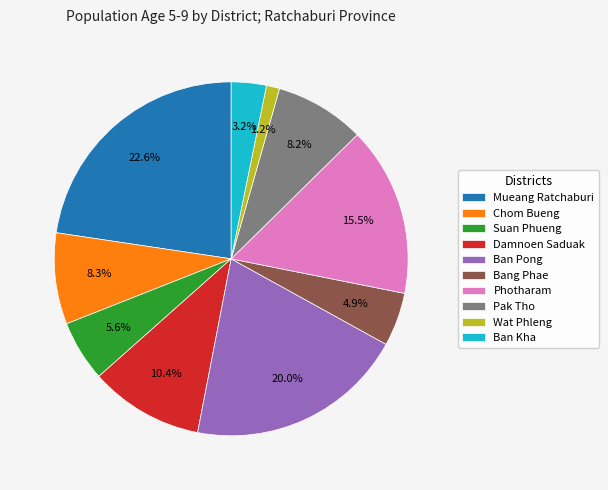

Combined, what portion of the pie is Mueang Ratchaburi and Damnoen Saduak?

33.0%